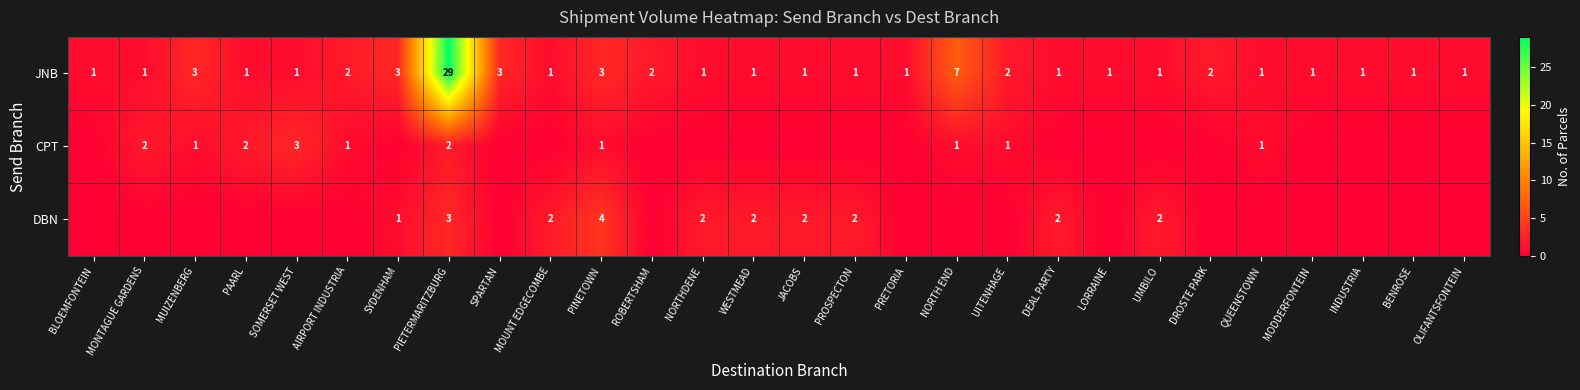

What is the spread (max minus min) of values at PIETERMARITZBURG?

27